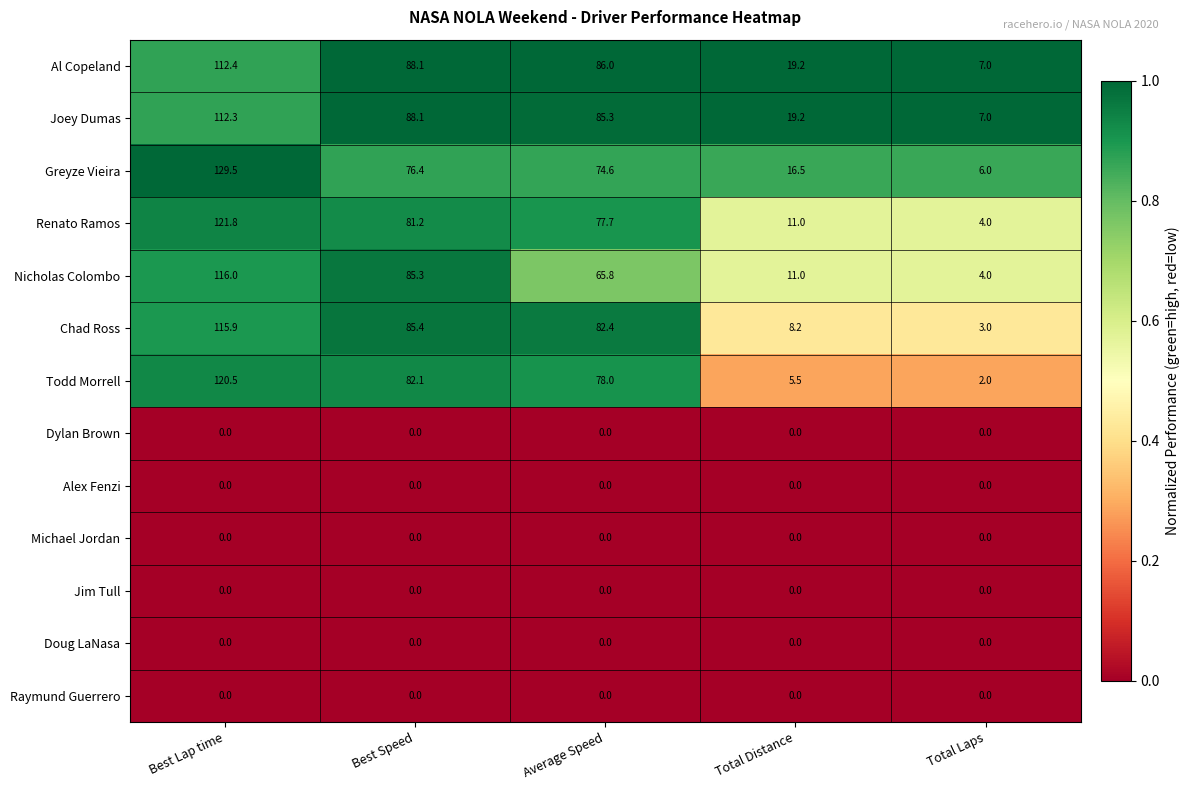

Which series has the widest spread of values?

Greyze Vieira